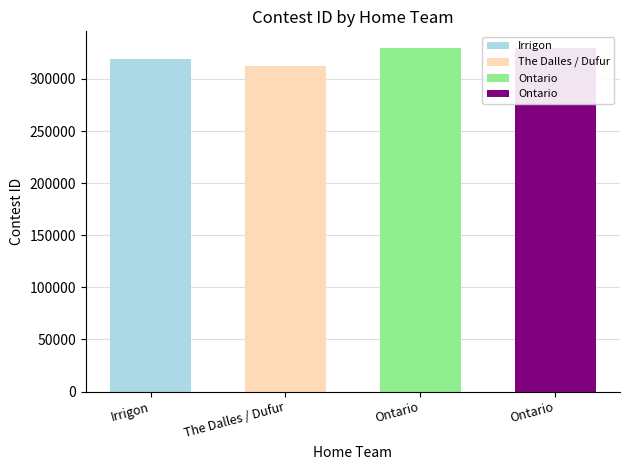

What is the change in value from Irrigon to Ontario?

+9738